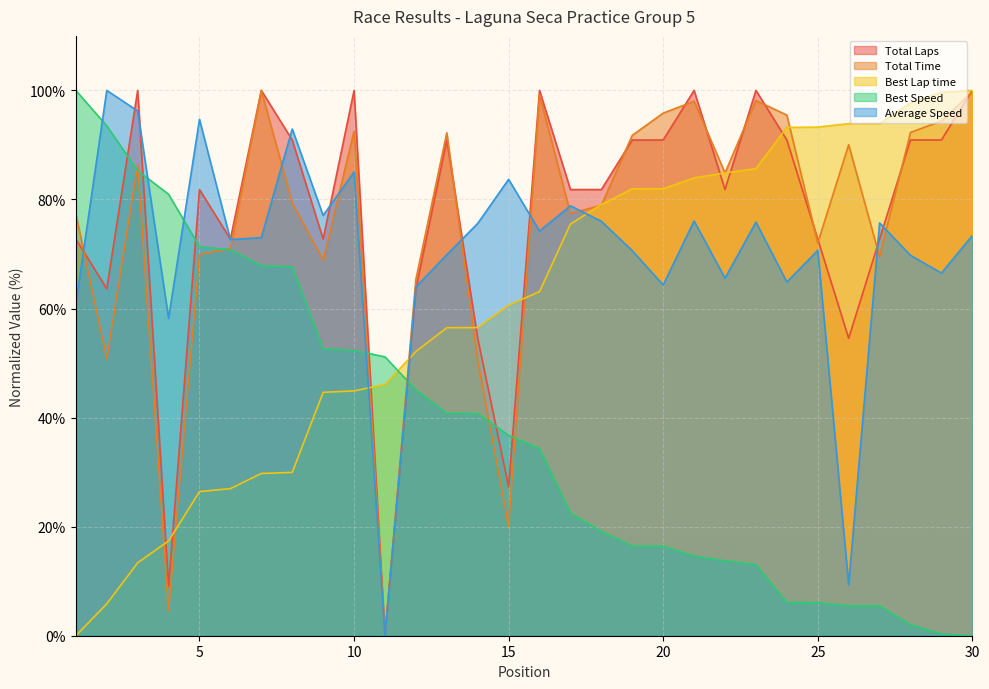

Where is Best Lap time nearest to the value 50?

12